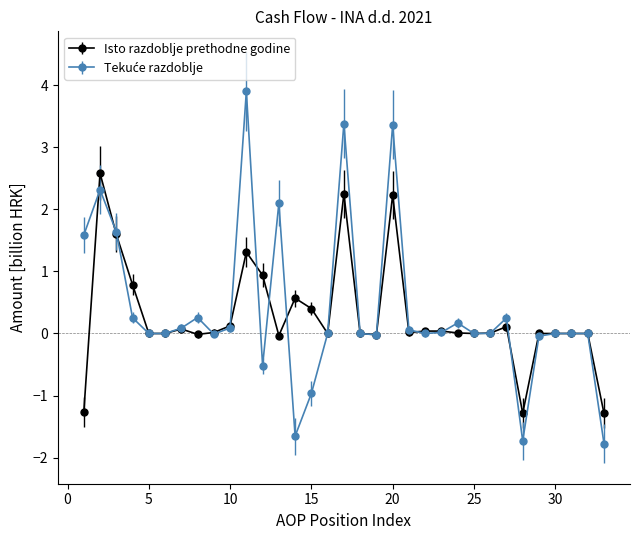

True or false: Isto razdoblje prethodne godine has more than 0 points higher than both neighbors.

True